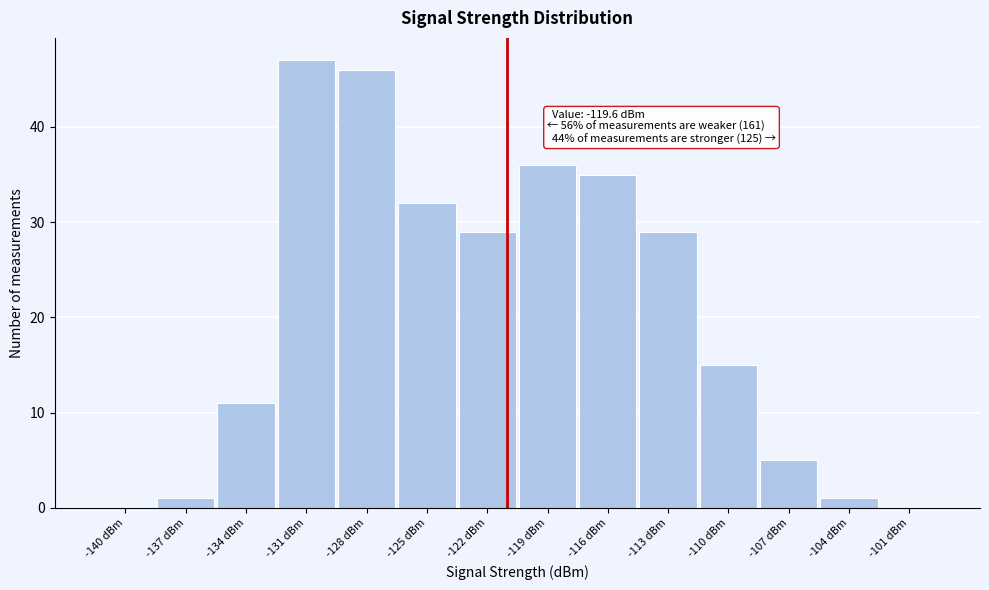

Reading right to left, extract all data points from this chart.

-101 dBm=0	-104 dBm=1	-107 dBm=5	-110 dBm=15	-113 dBm=29	-116 dBm=35	-119 dBm=36	-122 dBm=29	-125 dBm=32	-128 dBm=46	-131 dBm=47	-134 dBm=11	-137 dBm=1	-140 dBm=0